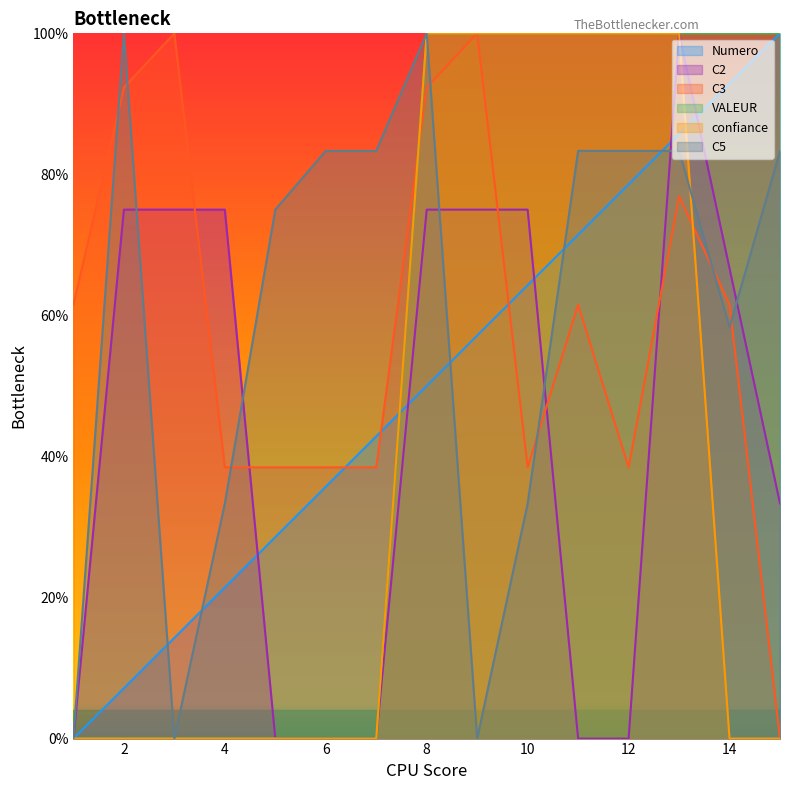

List the labels in order of Numero value, smallest first.

1, 2, 3, 4, 5, 6, 7, 8, 9, 10, 11, 12, 13, 14, 15